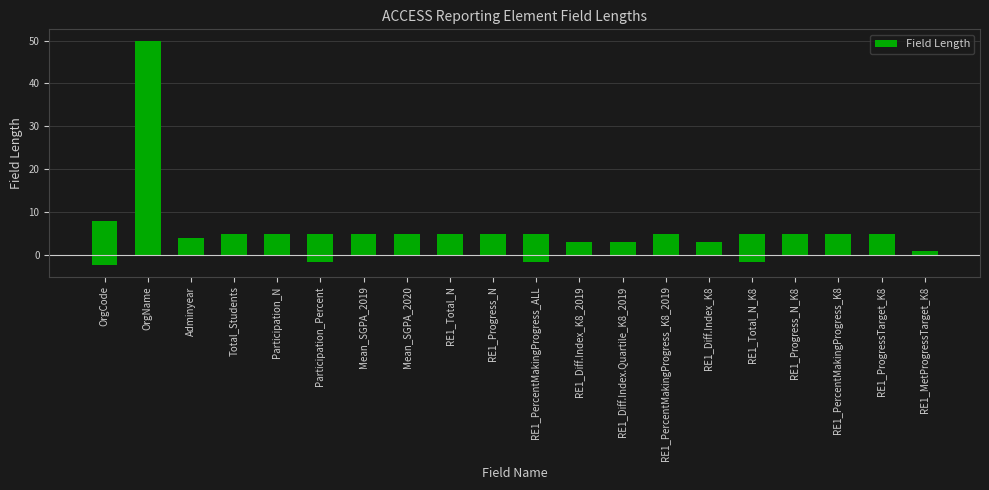

List the labels in order of value, smallest first.

RE1_MetProgressTarget_K8, RE1_Diff.Index_K8_2019, RE1_Diff.Index.Quartile_K8_2019, RE1_Diff.Index_K8, Adminyear, Total_Students, Participation_N, Participation_Percent, Mean_SGPA_2019, Mean_SGPA_2020, RE1_Total_N, RE1_Progress_N, RE1_PercentMakingProgress_ALL, RE1_PercentMakingProgress_K8_2019, RE1_Total_N_K8, RE1_Progress_N_K8, RE1_PercentMakingProgress_K8, RE1_ProgressTarget_K8, OrgCode, OrgName